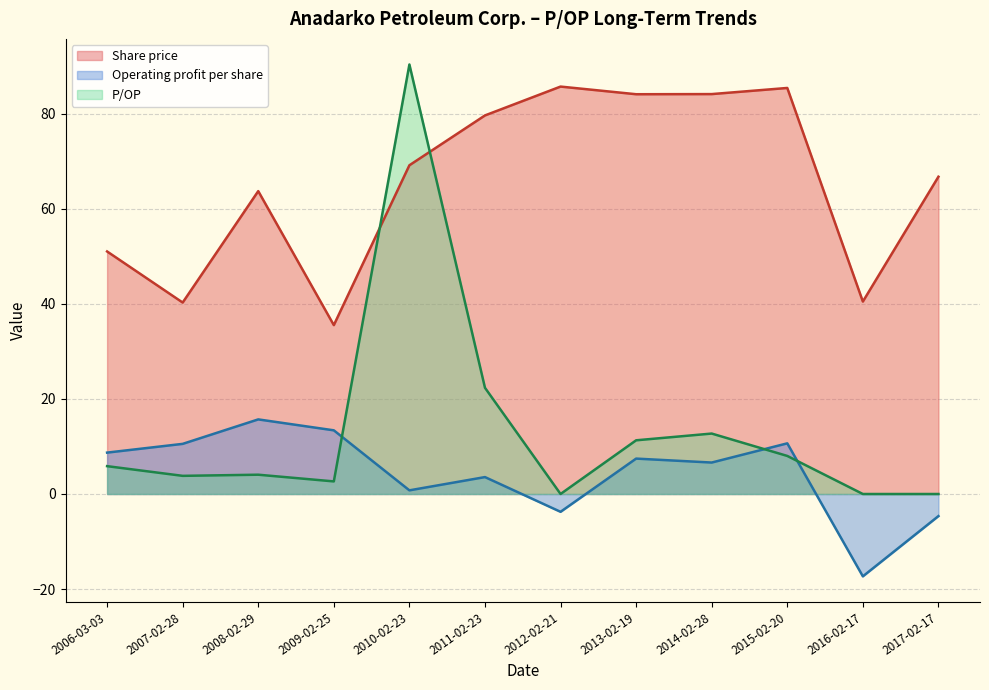

How many intersections are there between P/OP and Operating profit per share?

3